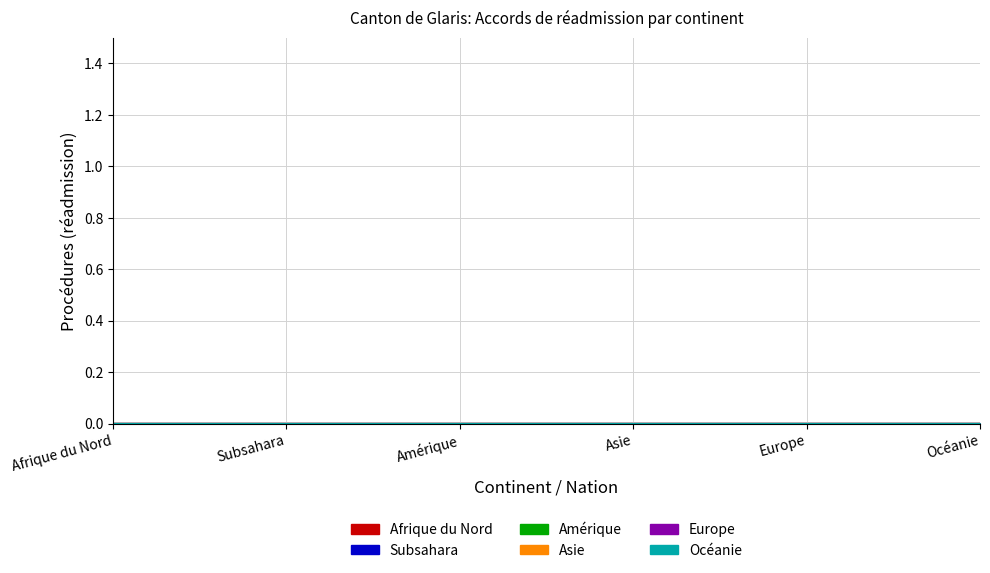

The value of Subsahara at Asie is 0. True or false?

False